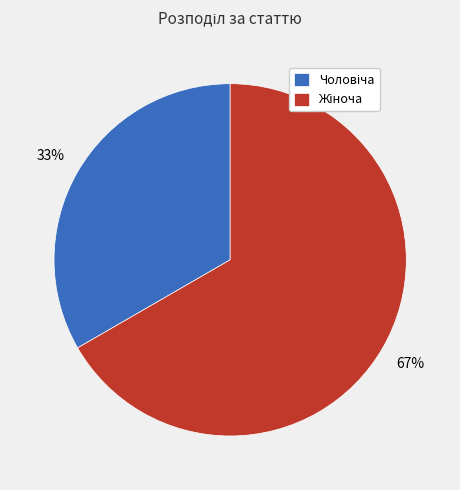

Does any single category account for the majority?

Yes